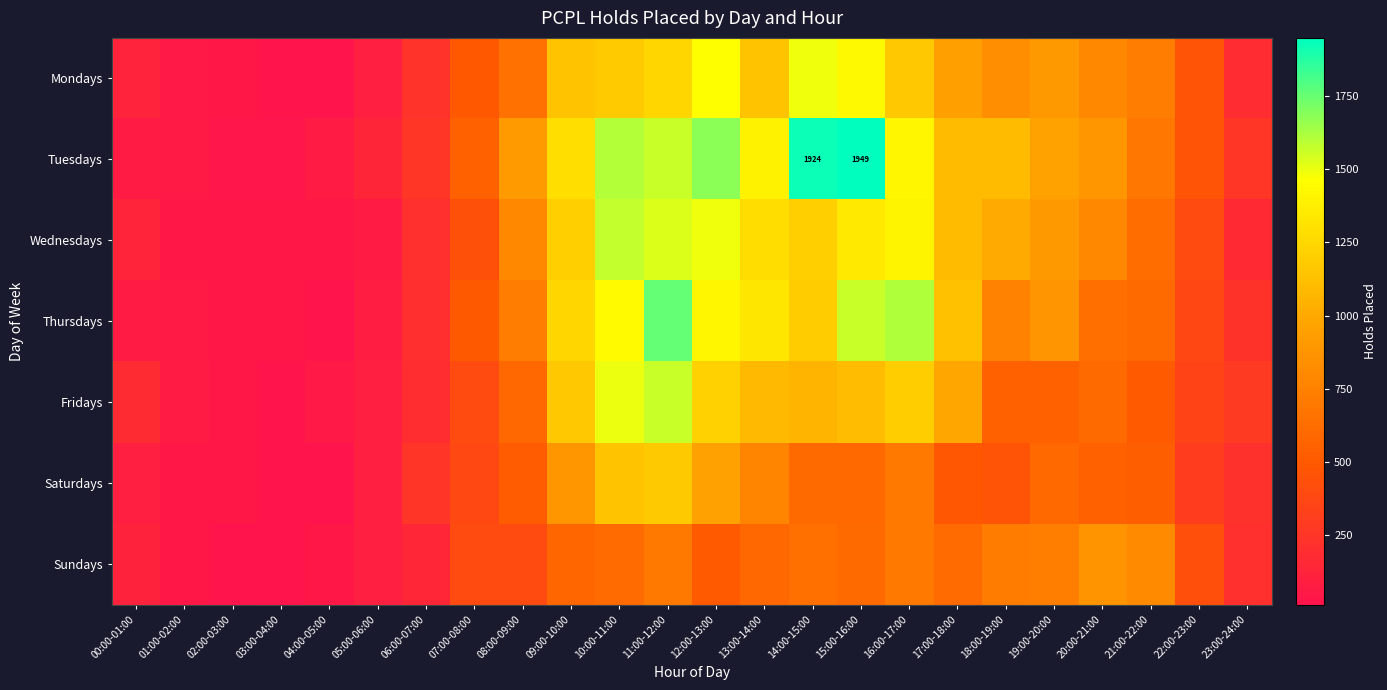

At which category is the sum across all series the highest?

11:00-12:00